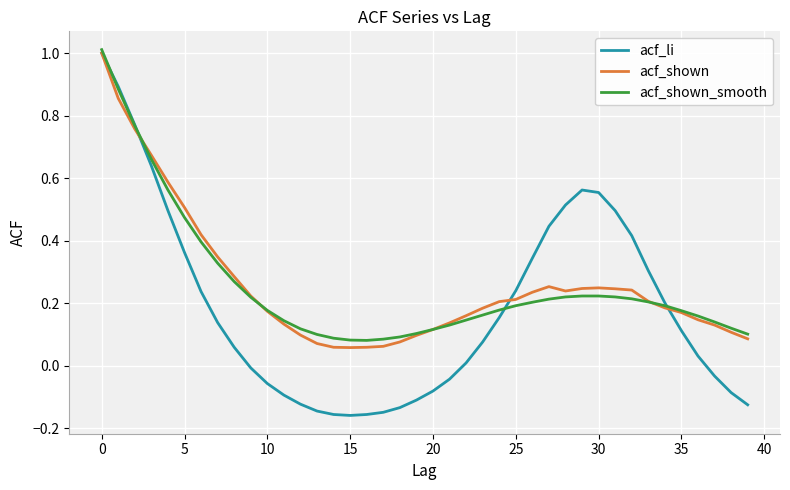

What is the highest value of the acf_shown series?

1.0